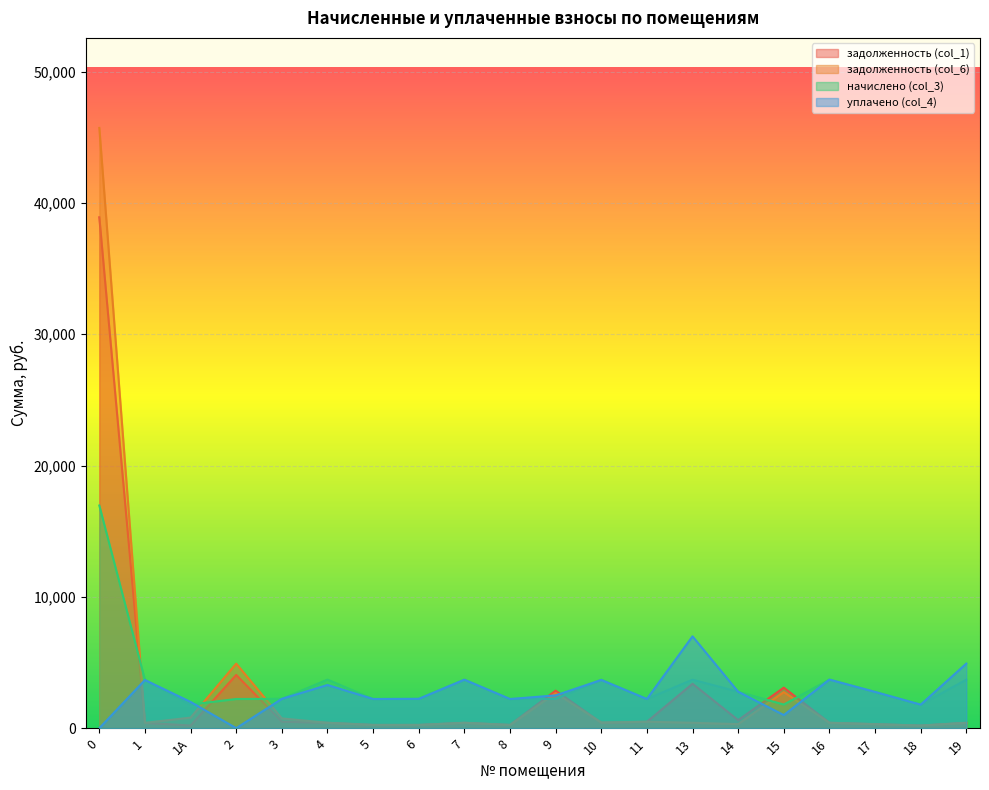

Reading left to right, extract all data points from this chart.

задолженность (col_1): 0=38912.3	1=407.8	1А=203.7	2=4056.5	3=497.6	4=411.2	5=247.0	6=248.4	7=410.6	8=247.3	9=2858.6	10=410.6	11=487.5	13=3385.3	14=617.4	15=3087.6	16=411.2	17=307.1	18=199.4	19=410.8
задолженность (col_6): 0=45717.2	1=407.8	1А=806.9	2=4916.5	3=745.7	4=411.2	5=247.0	6=248.4	7=410.6	8=247.0	9=2672.8	10=431.6	11=493.6	13=410.6	14=308.4	15=2748.3	16=411.2	17=307.1	18=199.4	19=410.6
начислено (col_3): 0=16959.5	1=3670.1	1А=1800.9	2=2223.2	3=2235.6	4=3701.2	5=2223.2	6=2235.6	7=3694.9	8=2223.2	9=2235.6	10=3694.9	11=2223.2	13=3694.9	14=2775.9	15=1800.9	16=3701.2	17=2763.4	18=1794.7	19=3694.9
уплачено (col_4): 0=0.0	1=3670.1	1А=2000.5	2=0.0	3=2235.2	4=3289.9	5=2223.2	6=2235.6	7=3694.9	8=2223.2	9=2500.0	10=3673.8	11=2223.7	13=6996.4	14=2775.9	15=1000.0	16=3701.2	17=2763.4	18=1794.7	19=4919.8